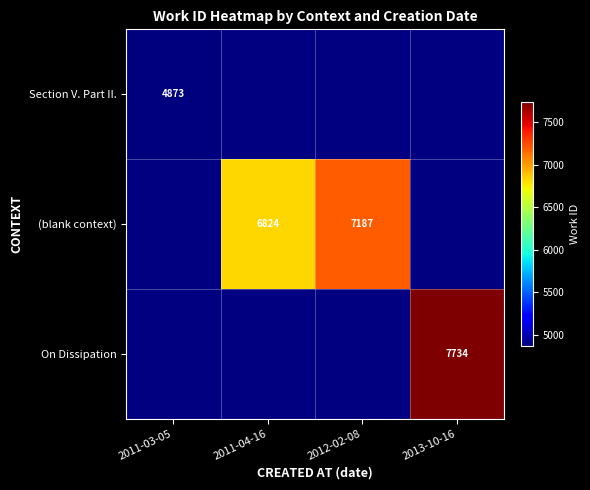

At how many categories does at least one series exceed 7386?

1